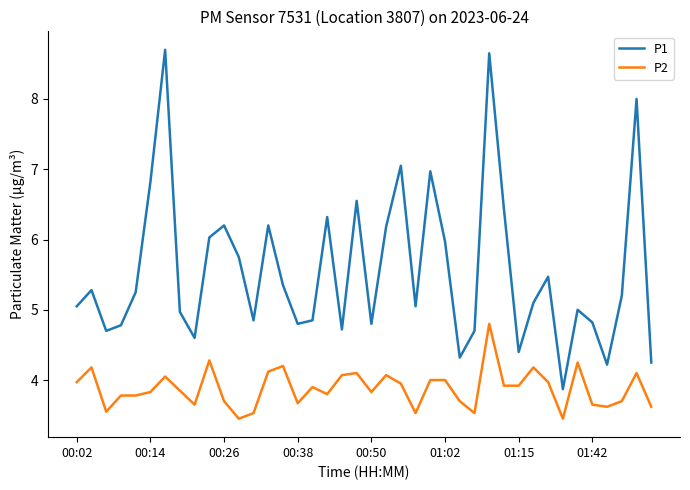

What is the minimum value shown in the chart?

3.5